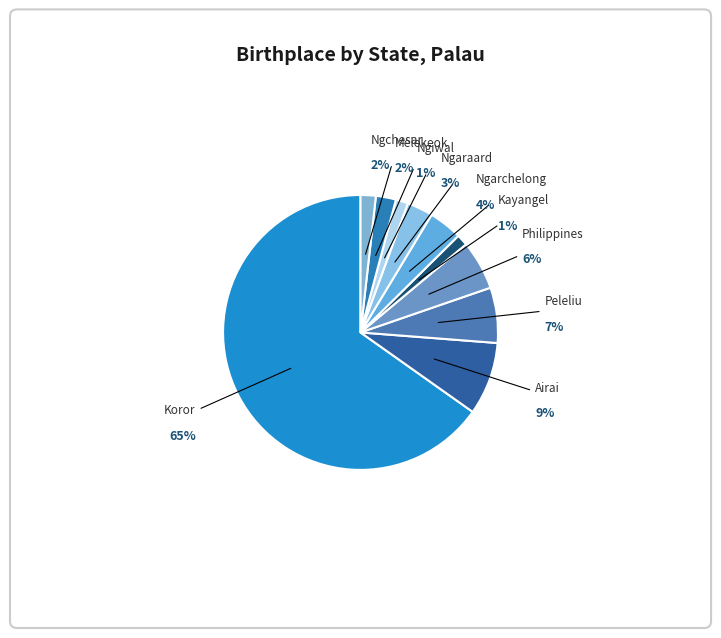

To the nearest percent, what portion does Peleliu represent?

7%